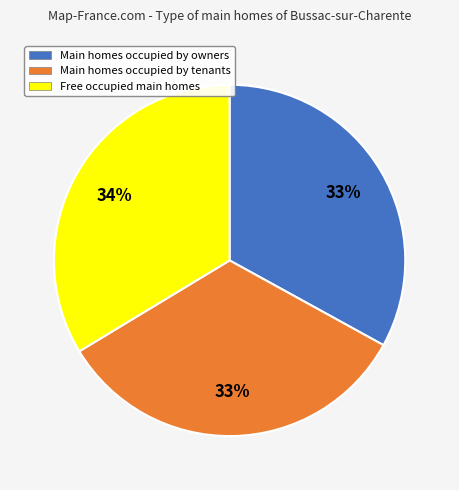

To the nearest percent, what is the average slice percentage?

33%